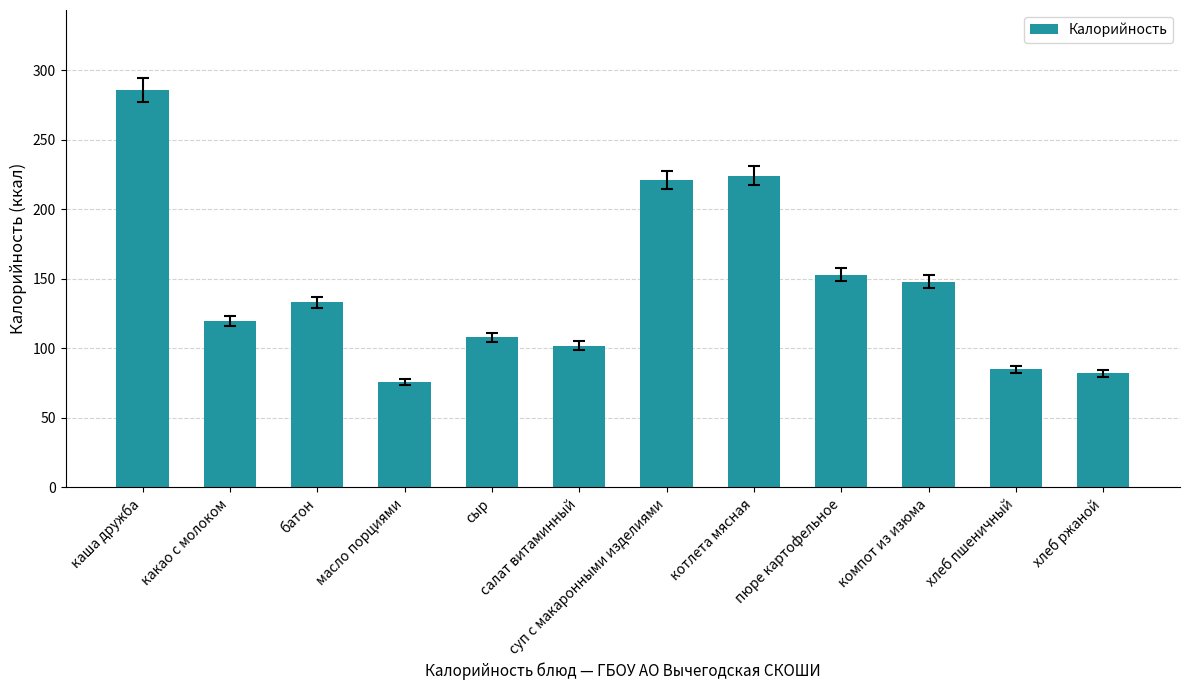

Approximately how many times larger is the value at котлета мясная compared to компот из изюма?

1.5